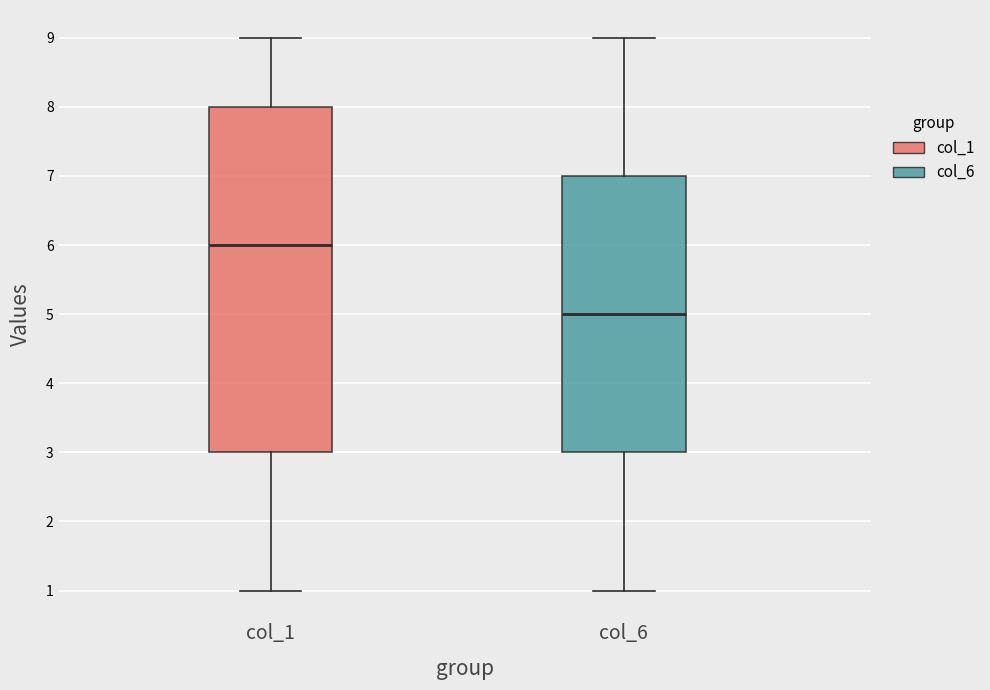

Reading left to right, transcribe this box plot: for each box, give where its median line is, the range the box spans, and where its two whiskers end, as read against the y-axis. The values are not printed on the chart, so give them approximately, as read against the axis.

col_1: median 6, box 3 to 8, whiskers 1 to 9
col_6: median 5, box 3 to 7, whiskers 1 to 9